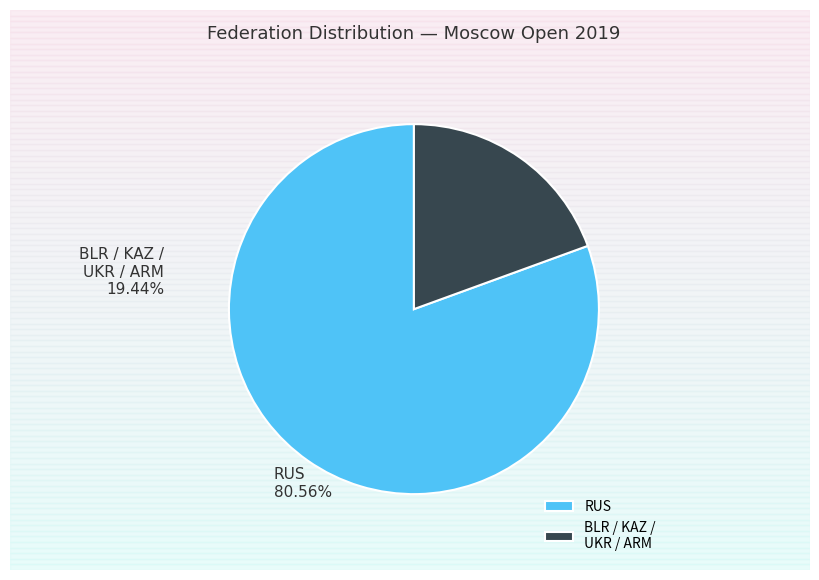

What is the majority slice?

RUS